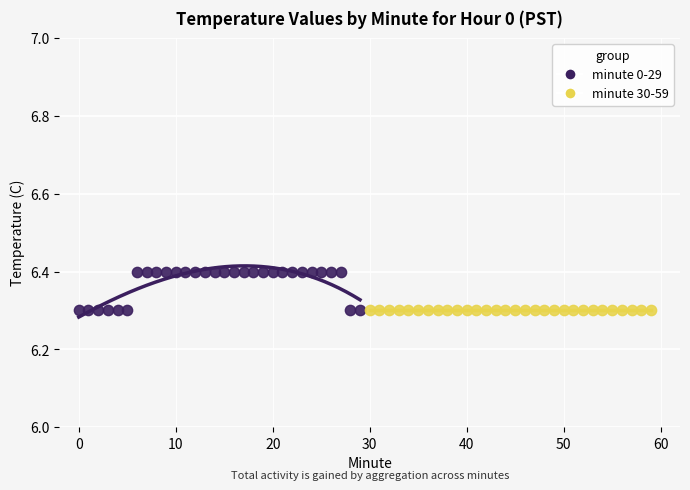

Which series reaches the maximum Y coordinate?

minute 0-29